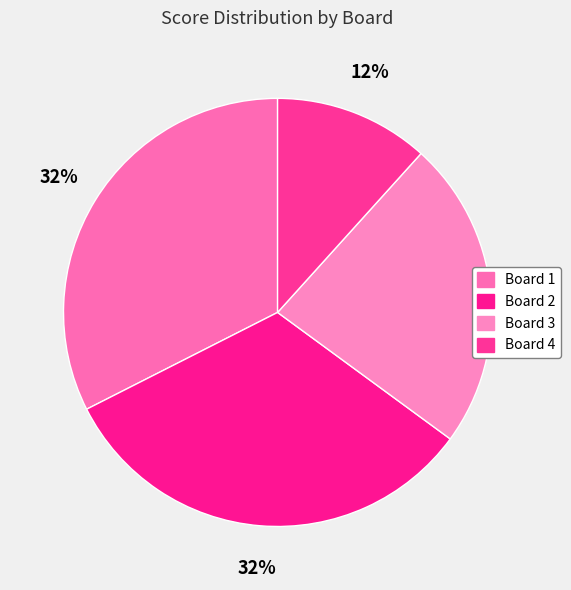

What is the largest slice in the pie chart?

Board 1